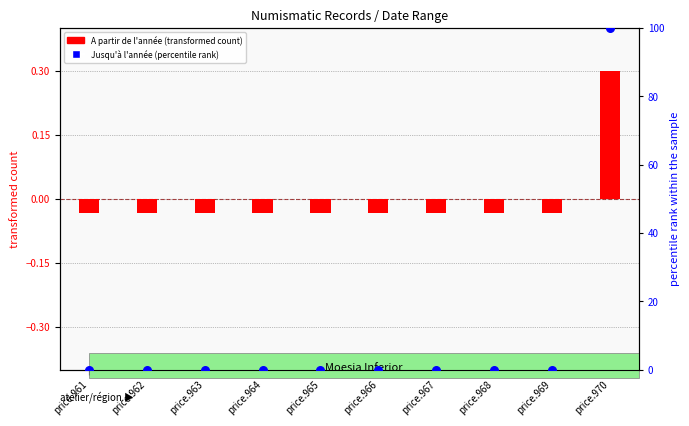

Which series has the largest Y range (max minus min)?

Jusqu'à l'année (percentile rank)